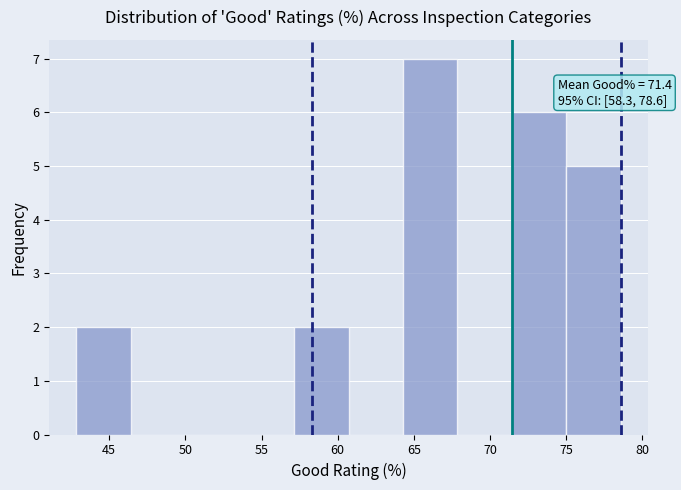

Over which range of the x-axis is the bar tallest?

64.5 to 68.0